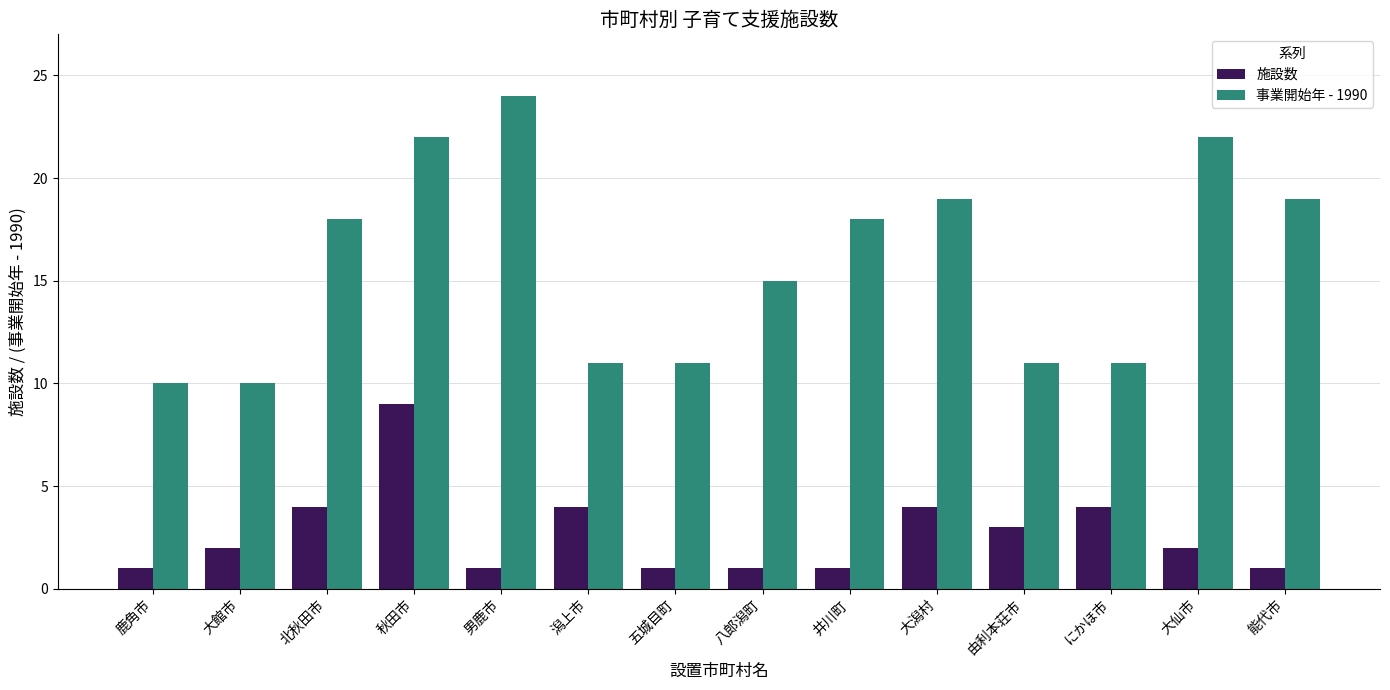

What is the difference between the maximum and second lowest values in the 事業開始年 - 1990 series?

14